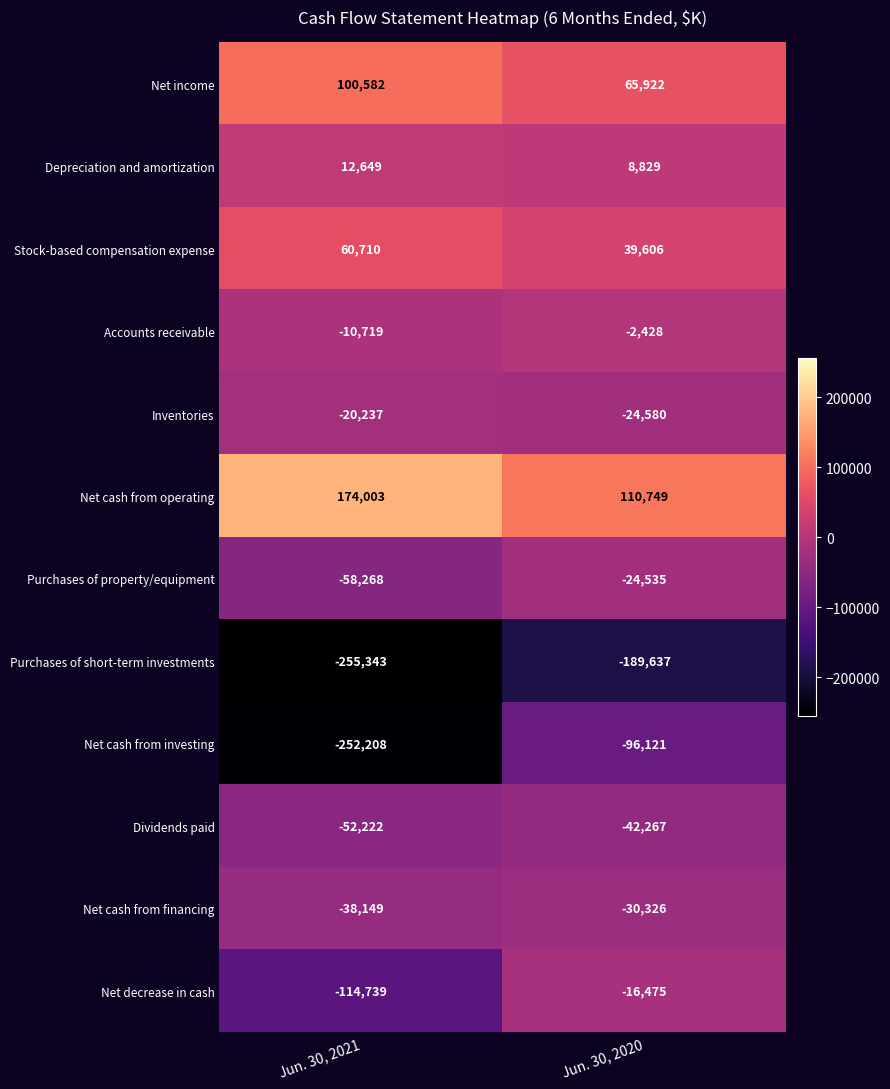

Reading left to right, transcribe all the data shown in this chart.

Net income: 100582	65922
Depreciation and amortization: 12649	8829
Stock-based compensation expense: 60710	39606
Accounts receivable: -10719	-2428
Inventories: -20237	-24580
Net cash from operating: 174003	110749
Purchases of property/equipment: -58268	-24535
Purchases of short-term investments: -255343	-189637
Net cash from investing: -252208	-96121
Dividends paid: -52222	-42267
Net cash from financing: -38149	-30326
Net decrease in cash: -114739	-16475